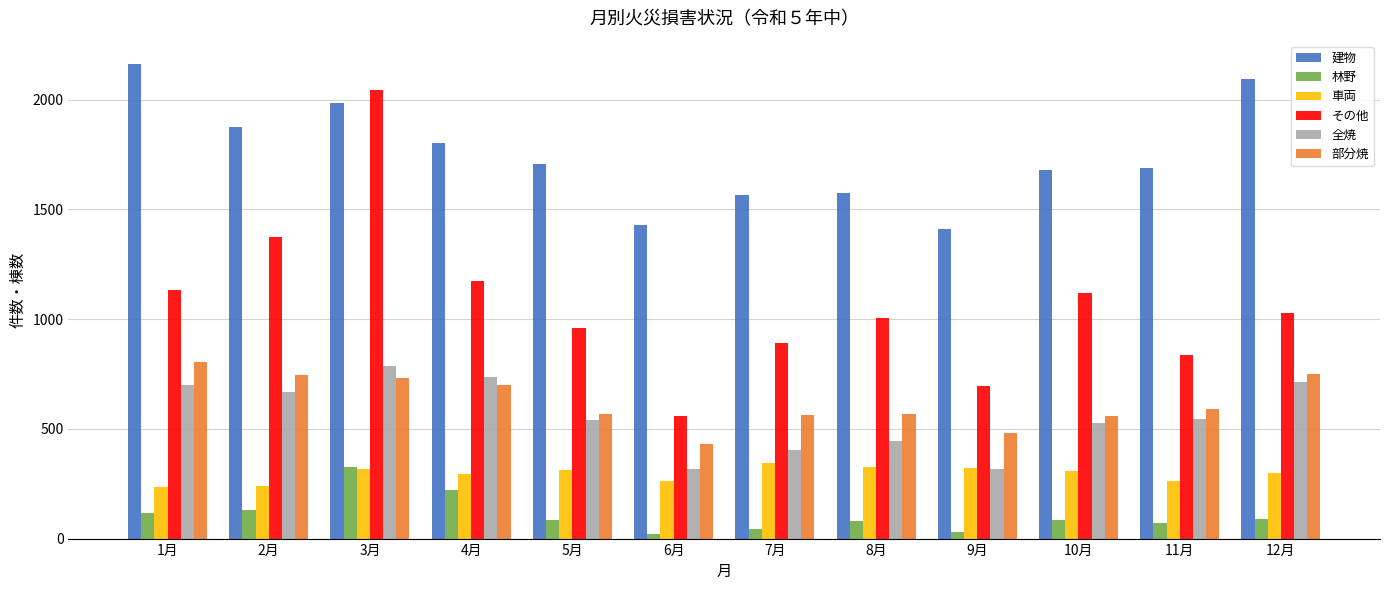

Are the bars grouped side by side (vs. stacked)?

Yes